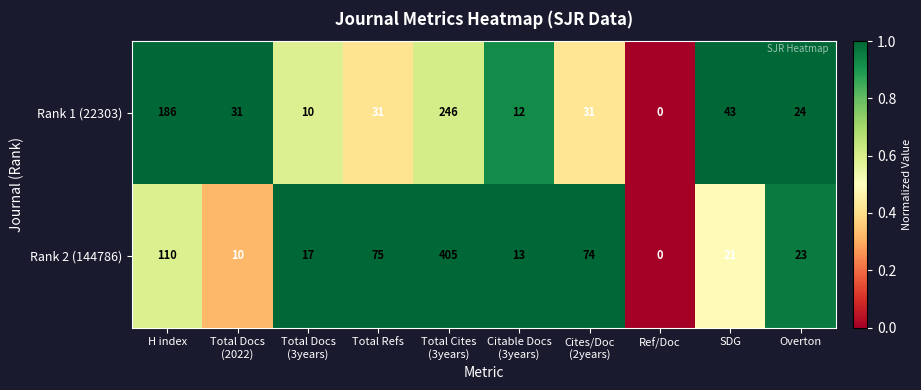

What is the sum of all Rank 1 (22303) values?

614